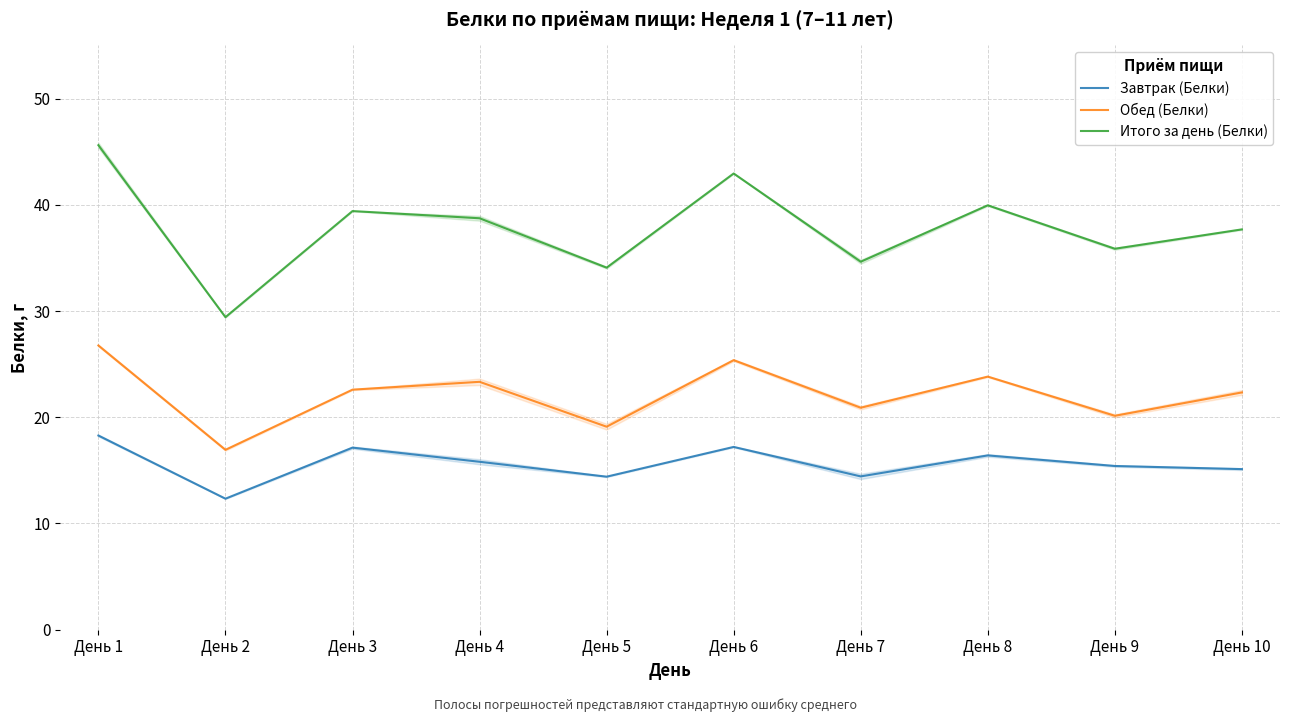

True or false: Обед (Белки) and Итого за день (Белки) cross at least once.

False